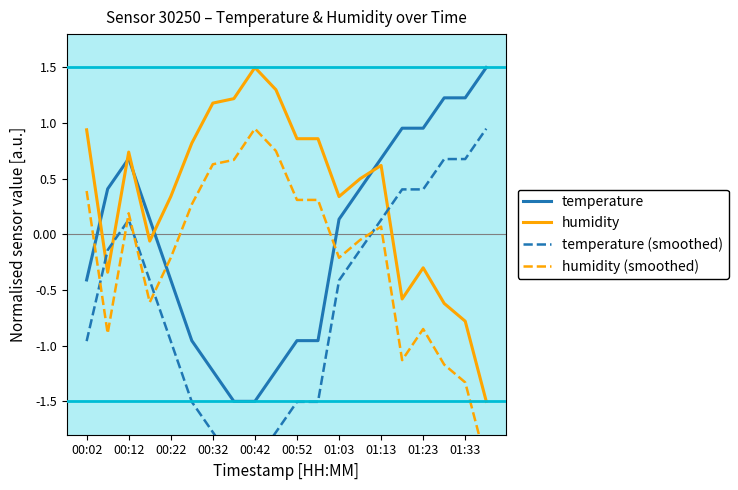

What is the difference between the maximum and minimum values in the temperature (smoothed) series?

3.0